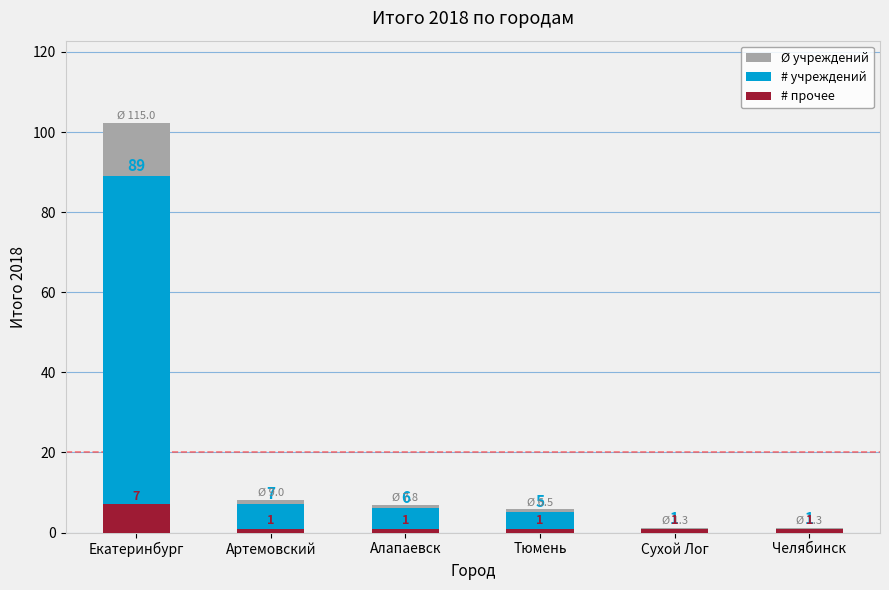

Reading left to right, list all the values displayed in this chart.

Ø учреждений: Екатеринбург=102.3	Артемовский=8.1	Алапаевск=6.9	Тюмень=5.8	Сухой Лог=1.1	Челябинск=1.1
# учреждений: Екатеринбург=89.0	Артемовский=7.0	Алапаевск=6.0	Тюмень=5.0	Сухой Лог=1.0	Челябинск=1.0
# прочее: Екатеринбург=7.0	Артемовский=1.0	Алапаевск=1.0	Тюмень=1.0	Сухой Лог=1.0	Челябинск=1.0